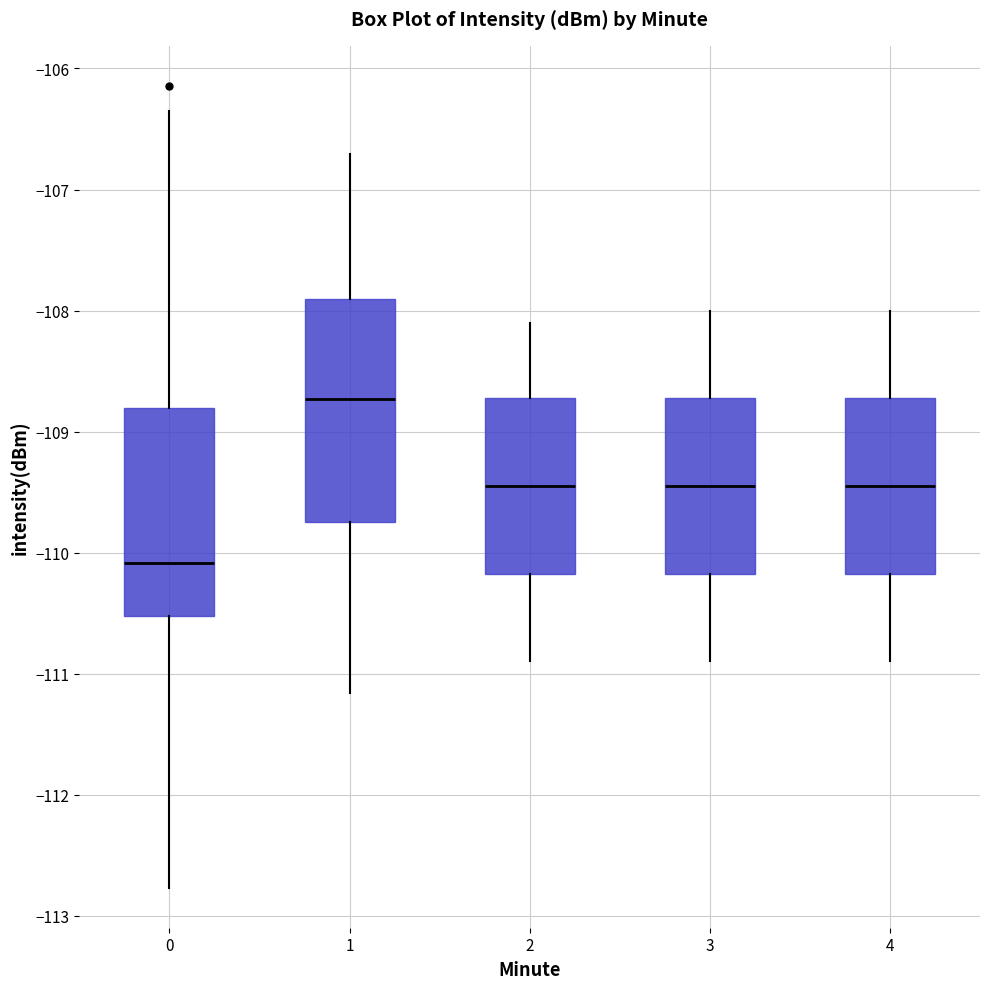

Which box is the tallest, from its lower edge to its upper edge?

1